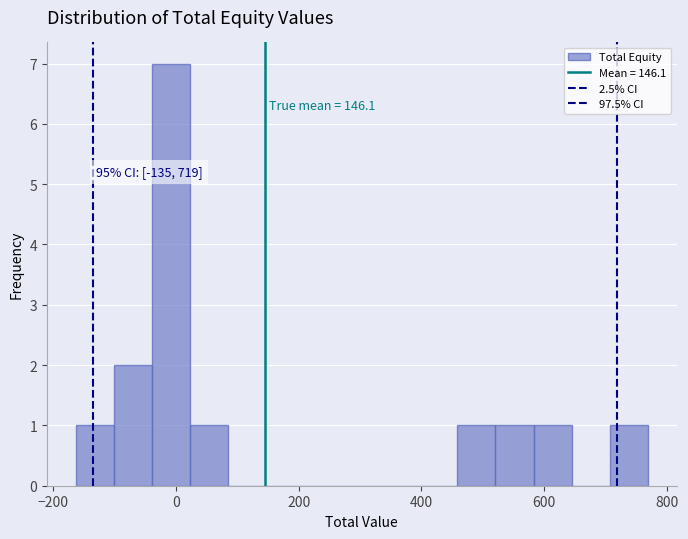

Read against the x-axis, roughly where is the centre of the tallest bar?

0